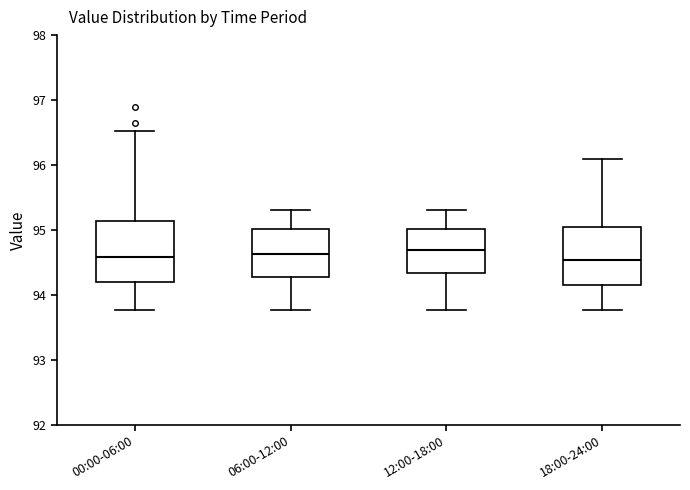

Where does the lower whisker of the box for 12:00-18:00 end on the y-axis? The values are not printed on the chart, so give them approximately, as read against the axis.

93.8